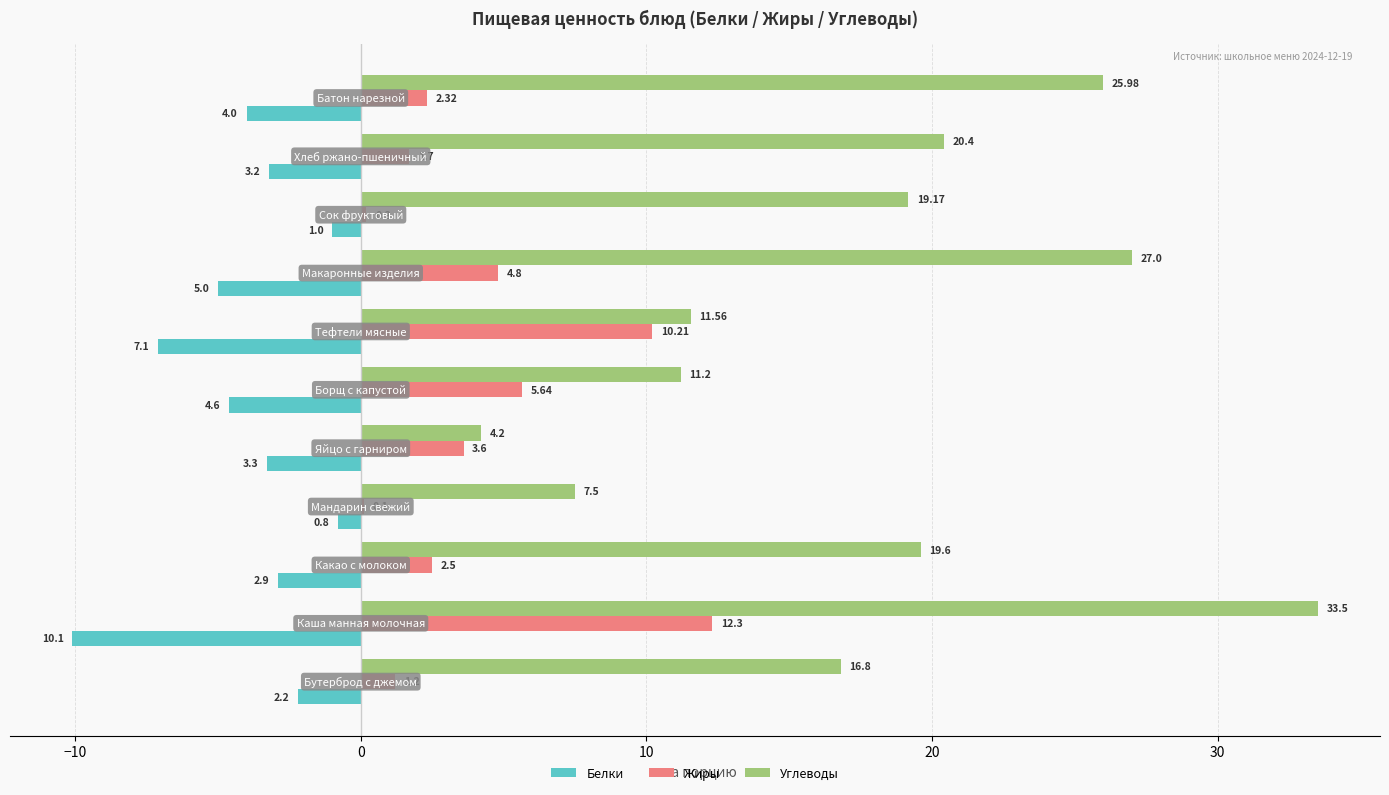

What is the sum of all Белки values?

-44.2